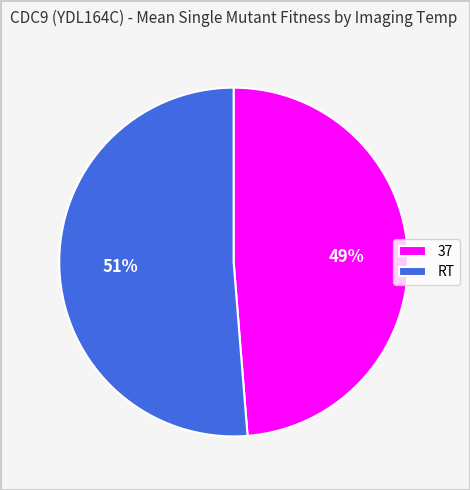

Between 37 and RT, which is larger?

RT